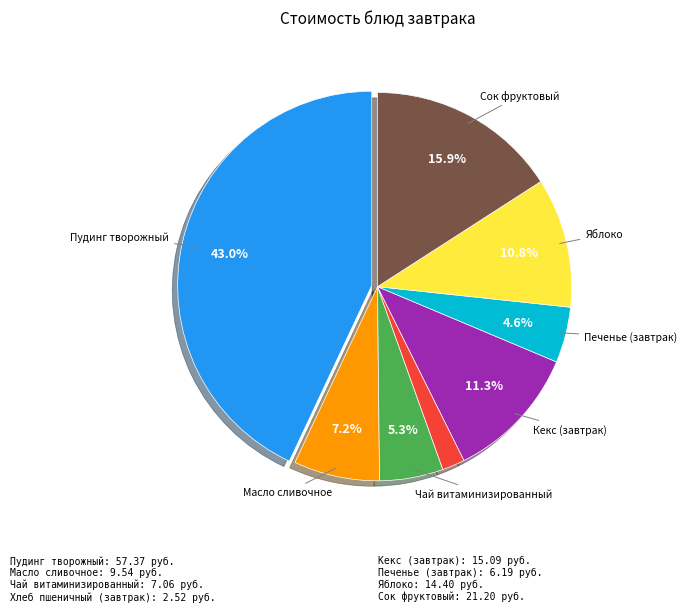

Is there any slice that represents more than half of the pie?

No